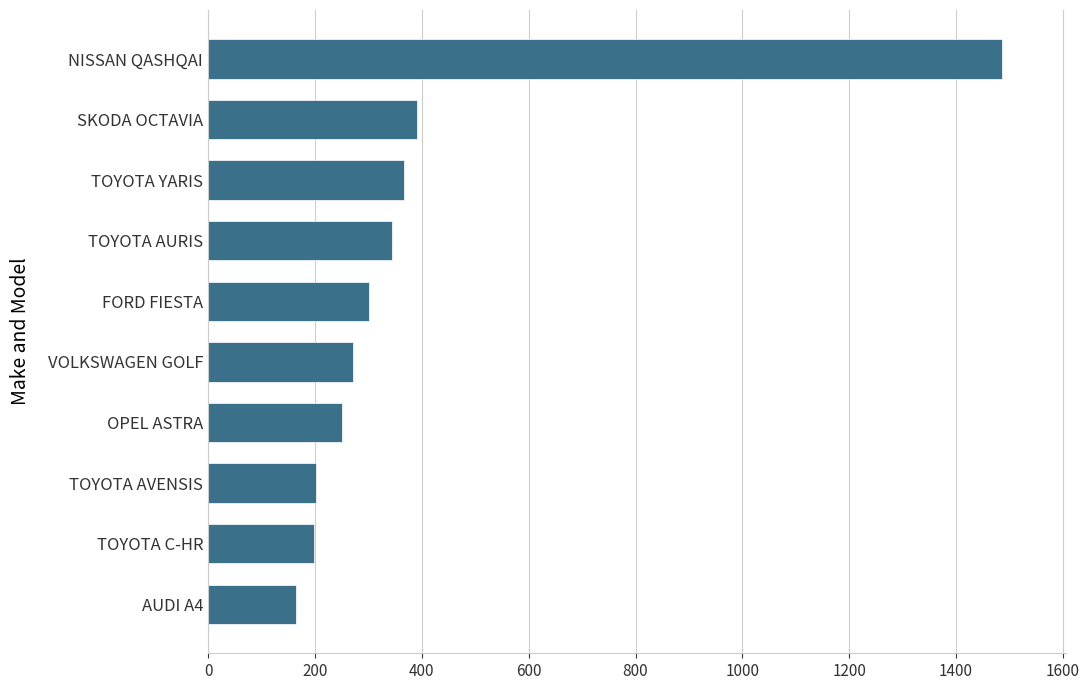

Approximately how many times larger is the value at TOYOTA C-HR compared to AUDI A4?

1.2